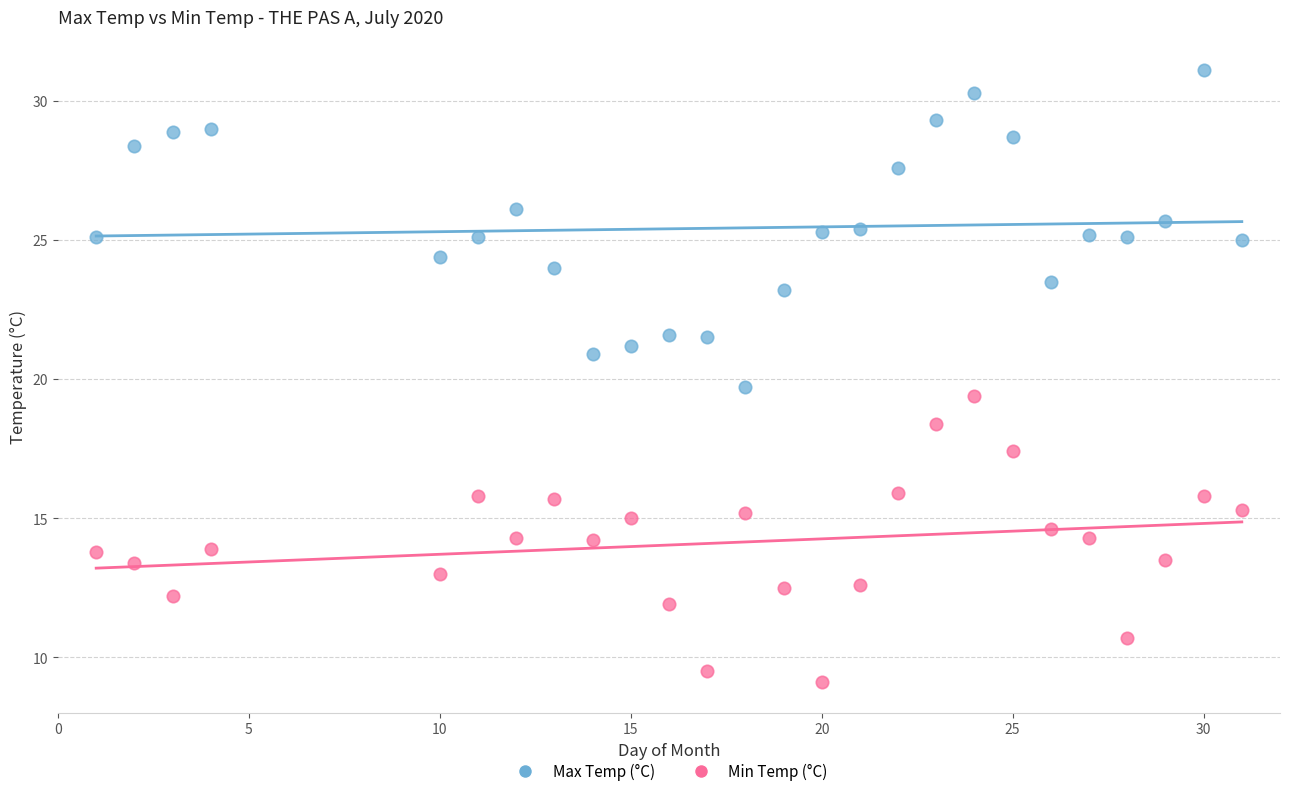

Which series contains the lowest Y value?

Min Temp (°C)